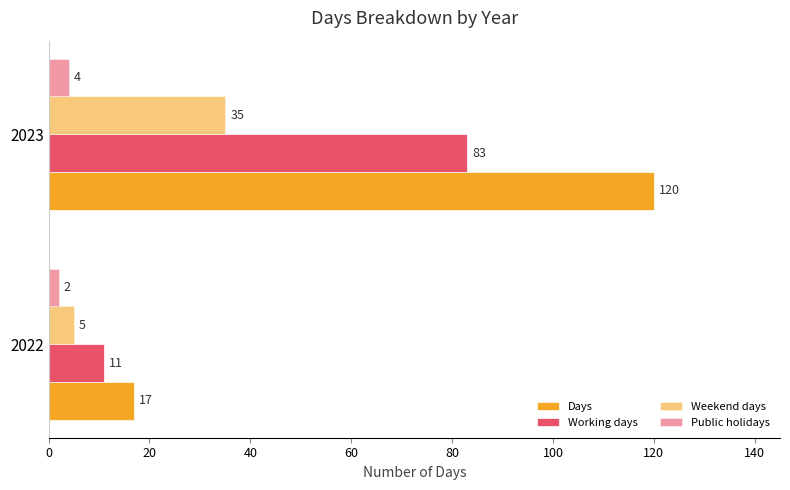

What is the sum of all Weekend days values?

40